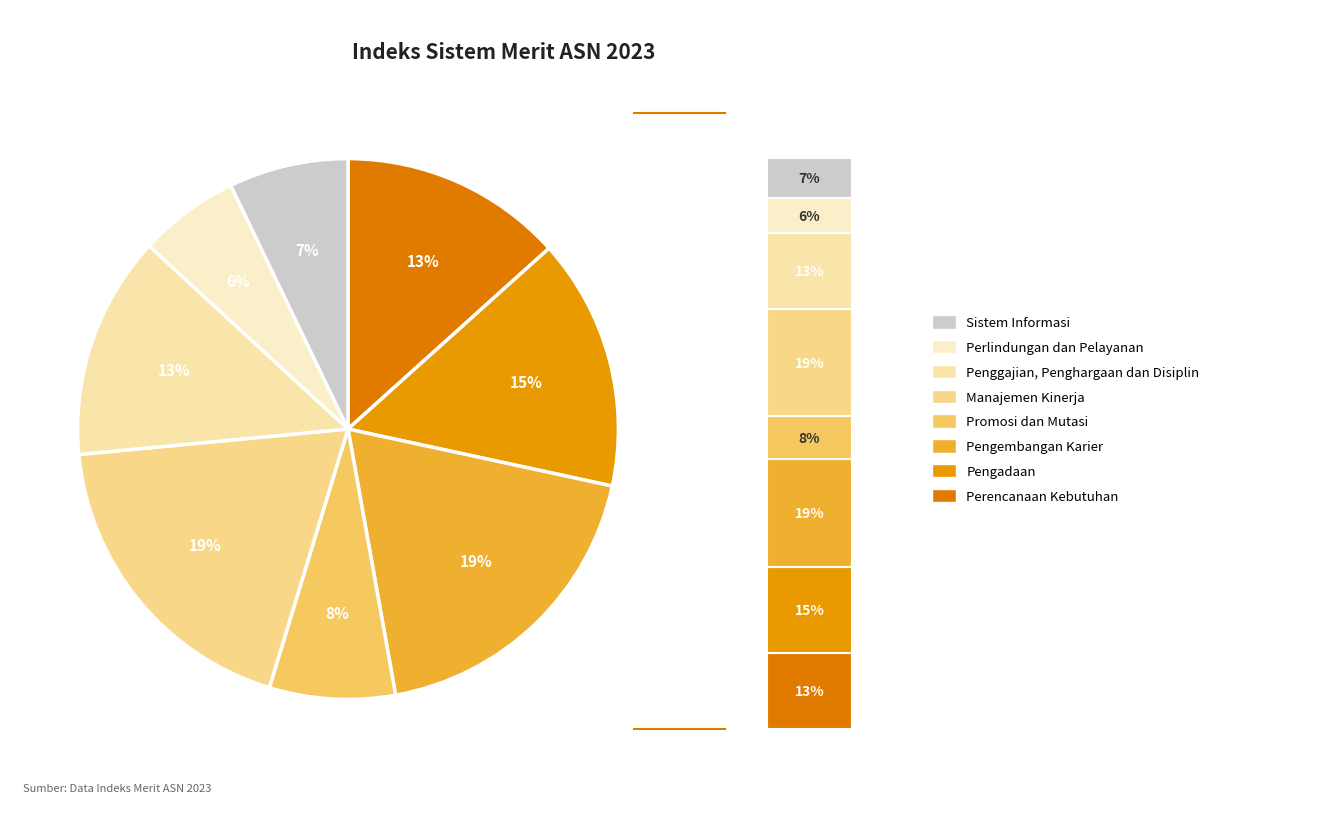

To the nearest percent, what percentage of the pie is Manajemen Kinerja?

19%